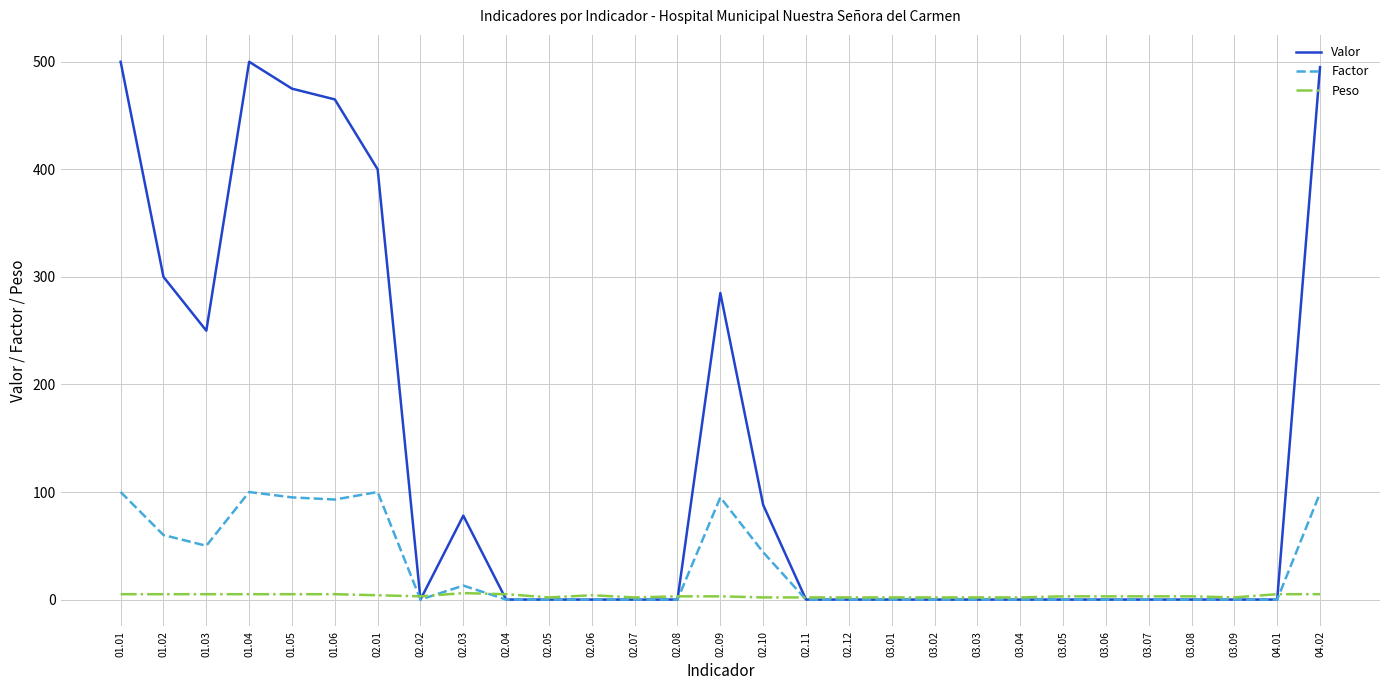

How many categories are shown in the chart?

29